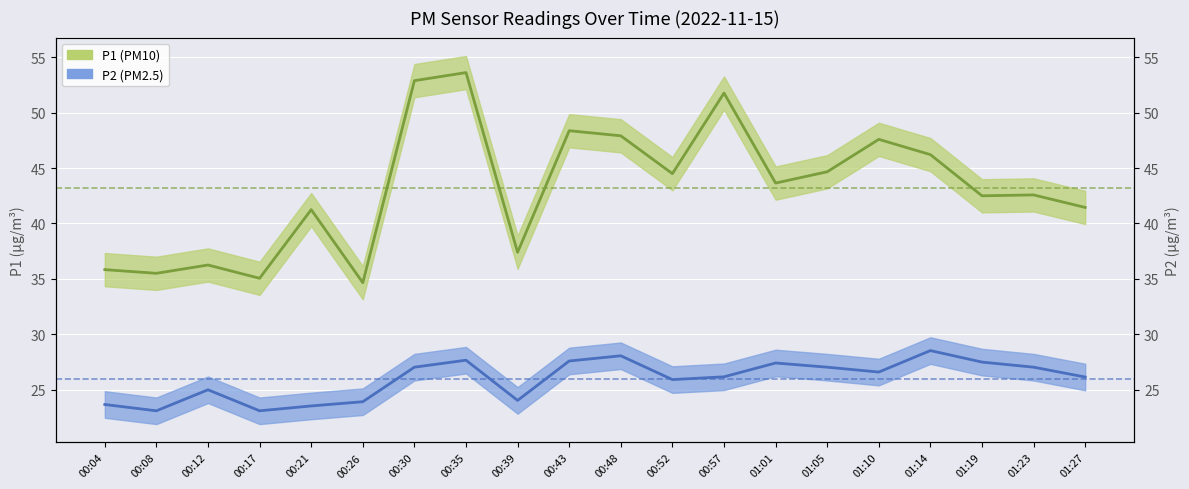

What are all the series names shown in the legend?

P1, P2